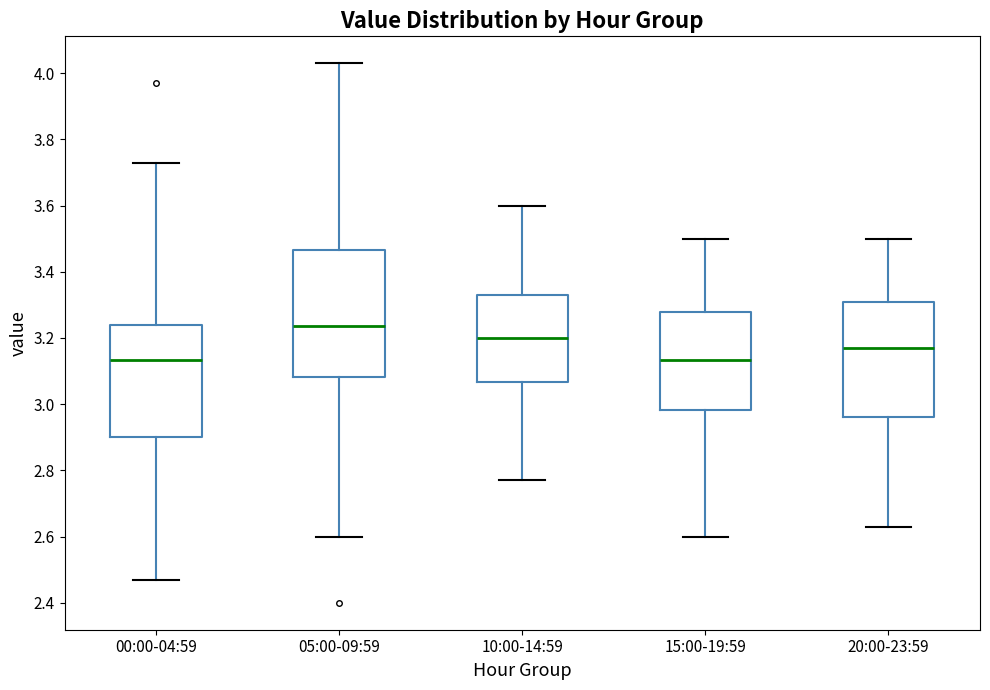

Which box is the tallest, from its lower edge to its upper edge?

05:00-09:59